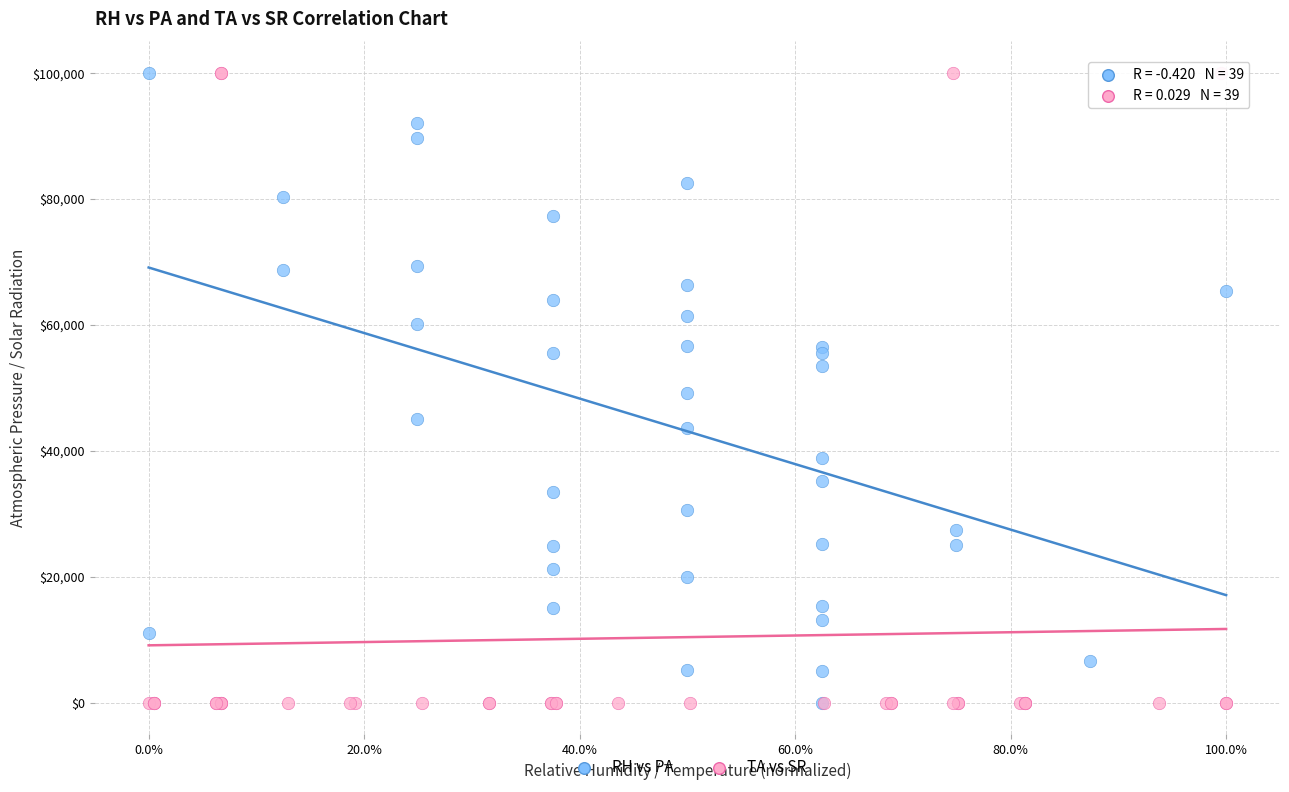

What are all the series names shown in the legend?

RH vs PA, TA vs SR